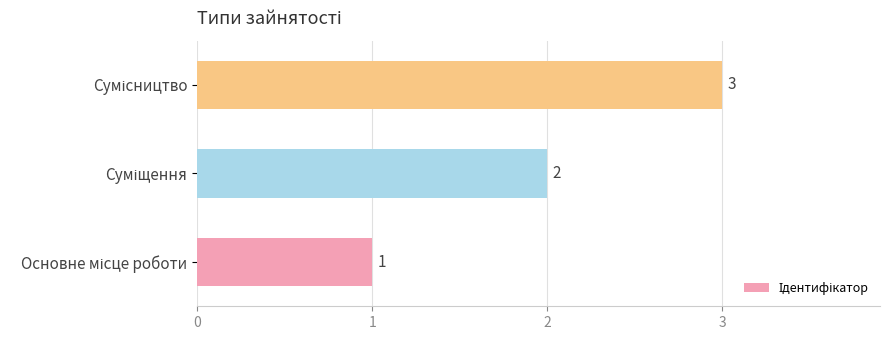

What is the sum of all values?

6